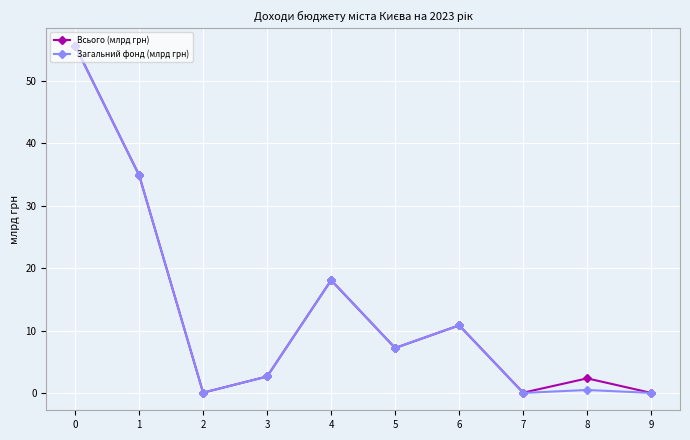

What are all the series names shown in the legend?

Всього (млрд грн), Загальний фонд (млрд грн)